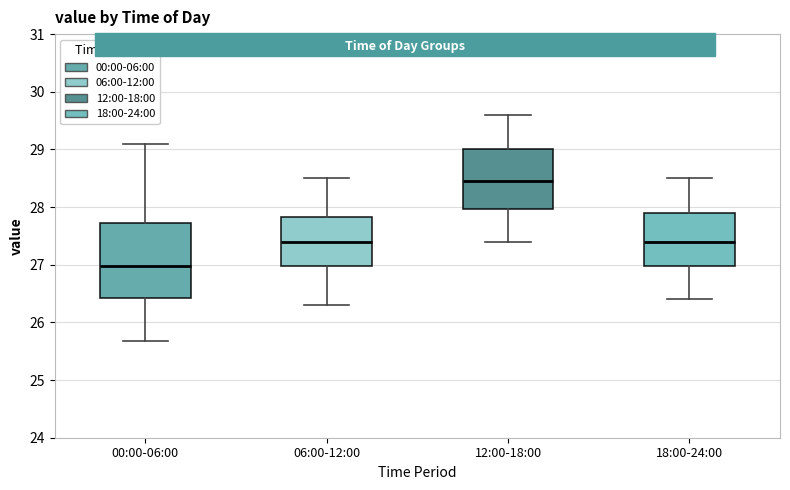

Reading left to right, transcribe this box plot: for each box, give where its median line is, the range the box spans, and where its two whiskers end, as read against the y-axis. The values are not printed on the chart, so give them approximately, as read against the axis.

00:00-06:00: median 27.0, box 26.4 to 27.7, whiskers 25.7 to 29.1
06:00-12:00: median 27.4, box 27.0 to 27.8, whiskers 26.3 to 28.5
12:00-18:00: median 28.5, box 28.0 to 29.0, whiskers 27.4 to 29.6
18:00-24:00: median 27.4, box 27.0 to 27.9, whiskers 26.4 to 28.5